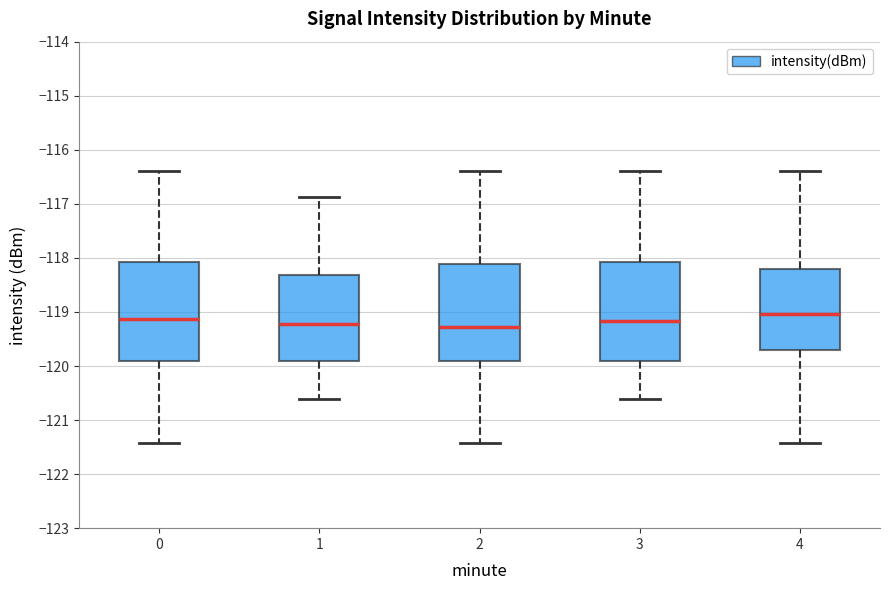

Reading left to right, read every box against the y-axis: the position of its median line, the range the box covers, and the ends of its whiskers. The values are not printed on the chart, so give them approximately, as read against the axis.

0: median -119.1, box -119.9 to -118.1, whiskers -121.4 to -116.4
1: median -119.2, box -119.9 to -118.3, whiskers -120.6 to -116.9
2: median -119.3, box -119.9 to -118.1, whiskers -121.4 to -116.4
3: median -119.2, box -119.9 to -118.1, whiskers -120.6 to -116.4
4: median -119.0, box -119.7 to -118.2, whiskers -121.4 to -116.4